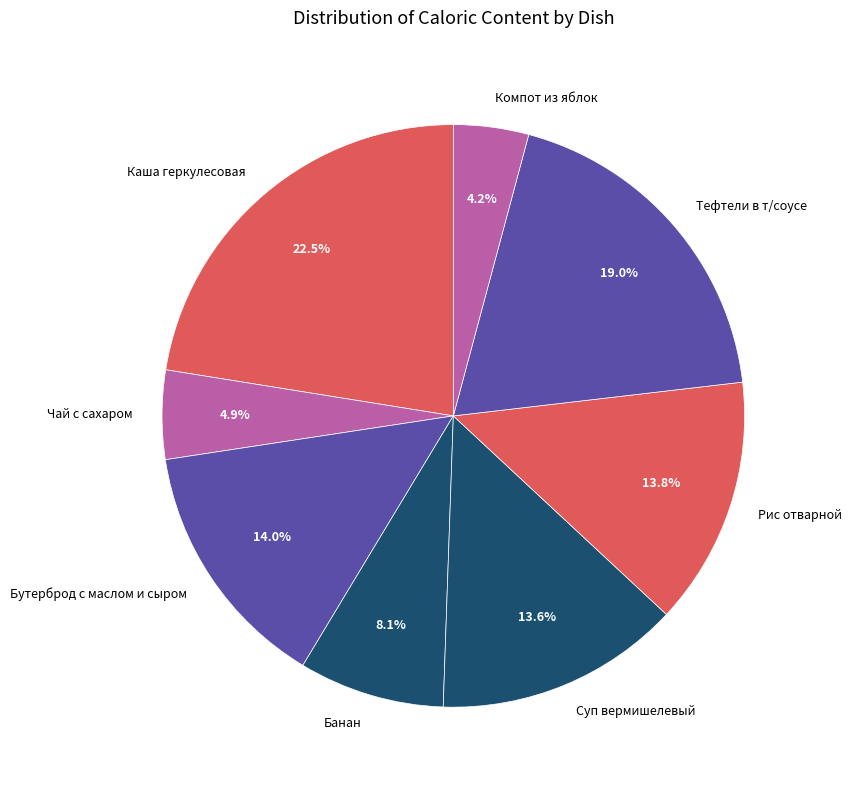

What is the total percentage of Чай с сахаром and Рис отварной?

18.7%